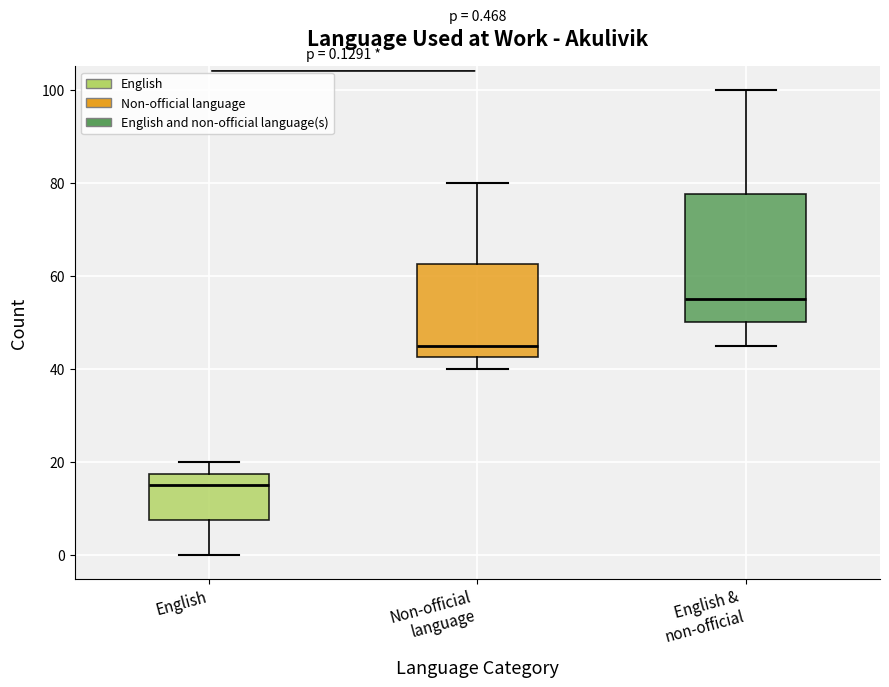

Which box's median line is the lowest?

English